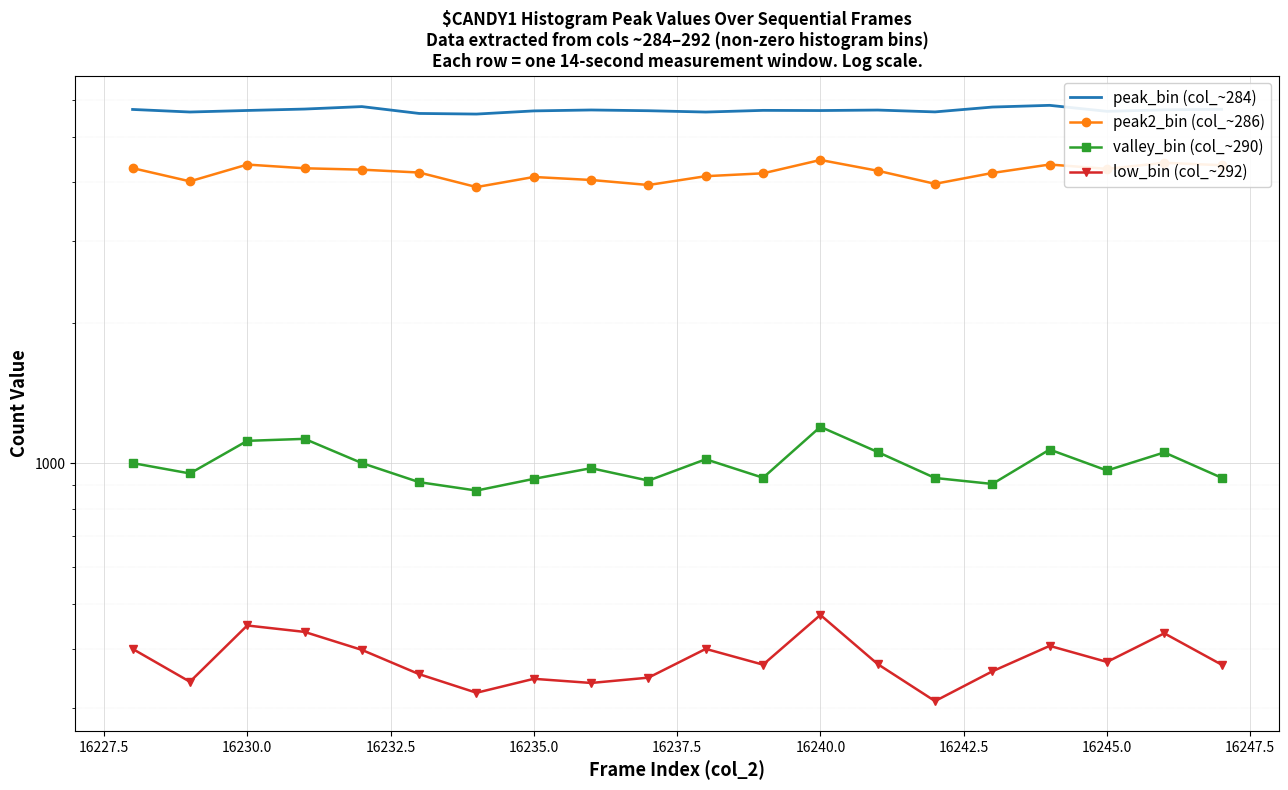

What are all the series names shown in the legend?

peak_bin (col_~284), peak2_bin (col_~286), valley_bin (col_~290), low_bin (col_~292)